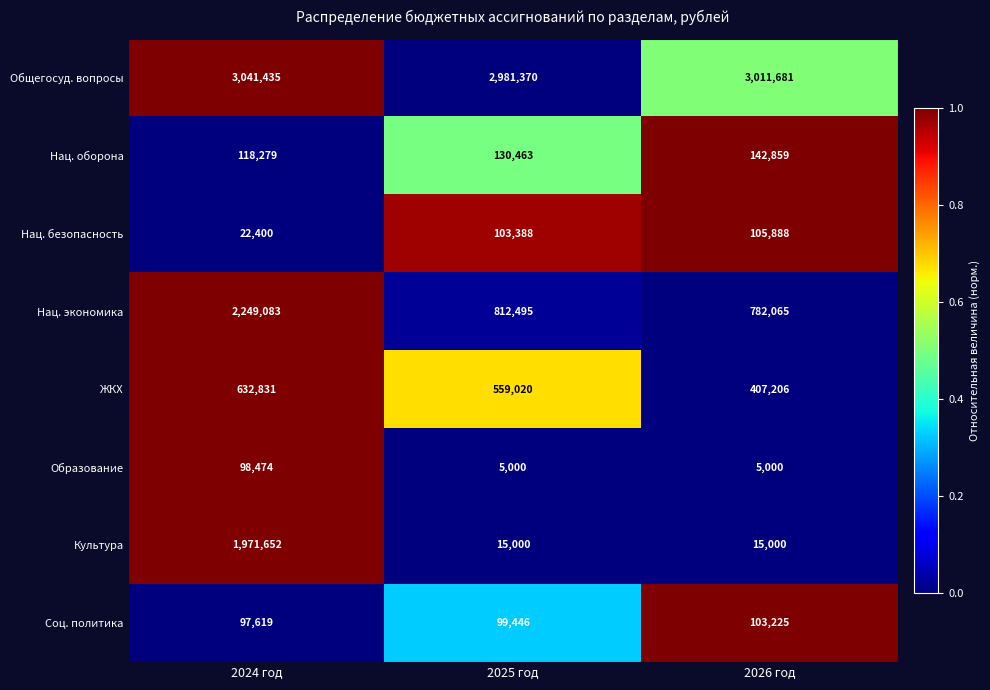

What is the difference between the maximum and second lowest values in the Общегосуд. вопросы series?

29754